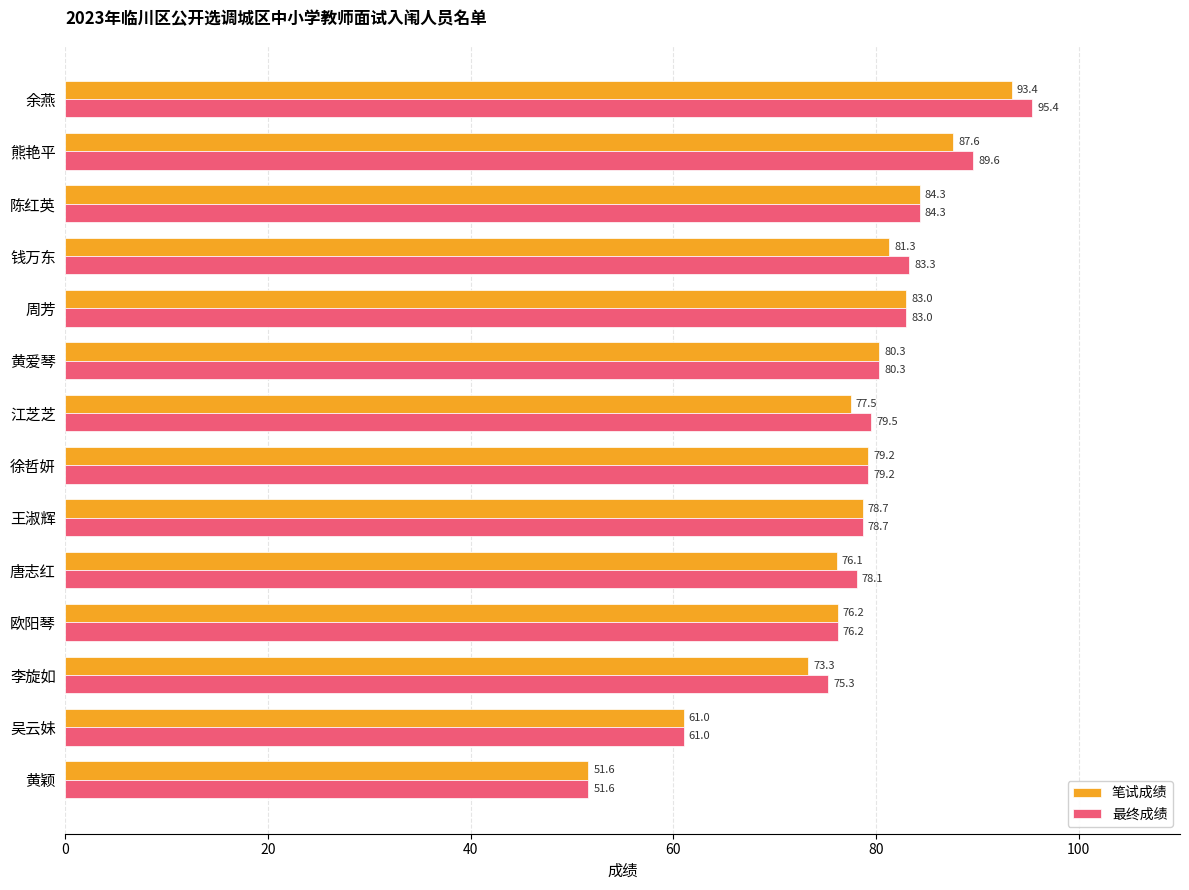

Which series has the largest total across all categories?

最终成绩